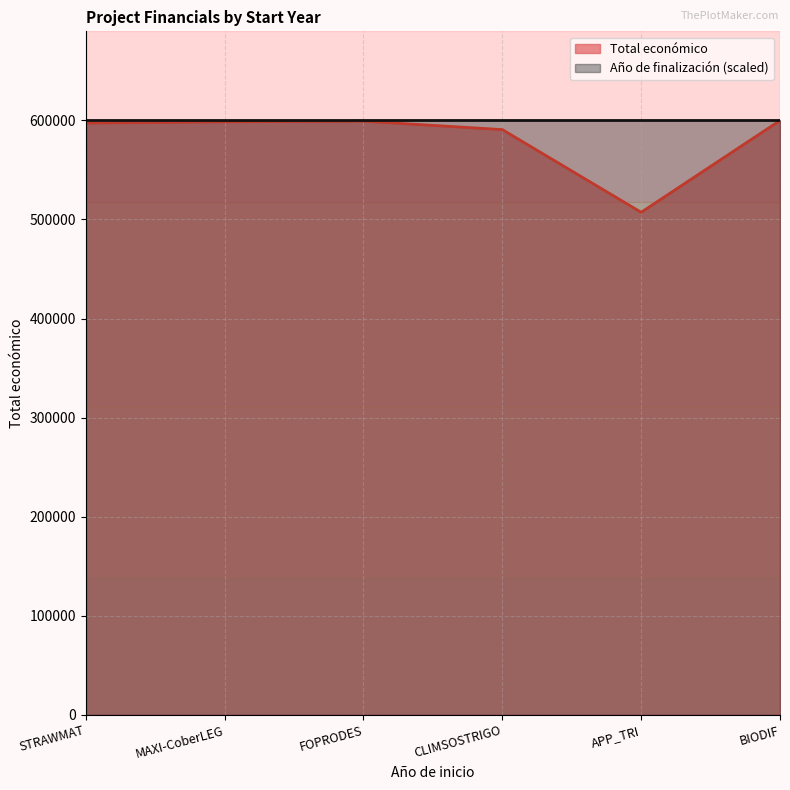

The chart shows a value of 1036652 at STRAWMAT. True or false?

False